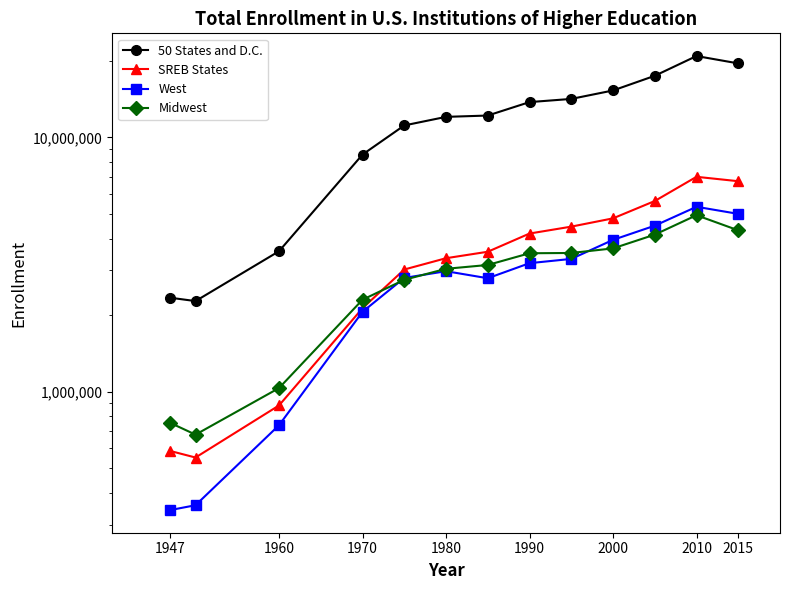

What is the minimum value shown in the chart?

342719.0